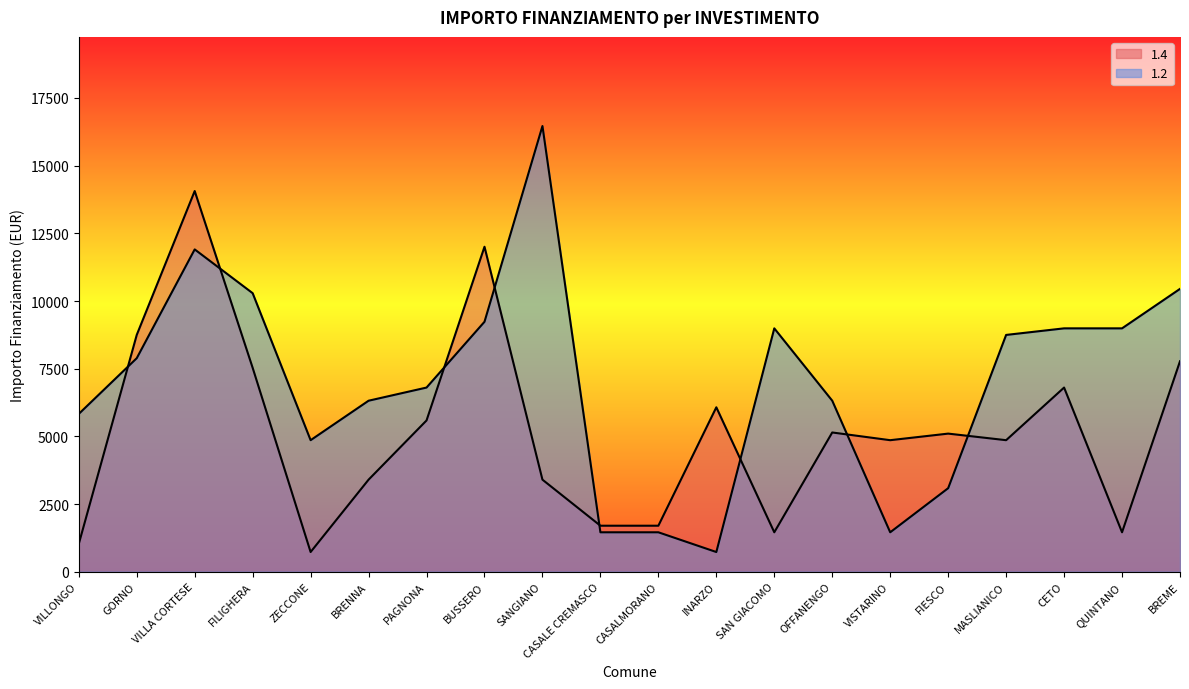

Between which two adjacent categories do 1.4 and 1.2 first intersect?

VILLONGO and GORNO